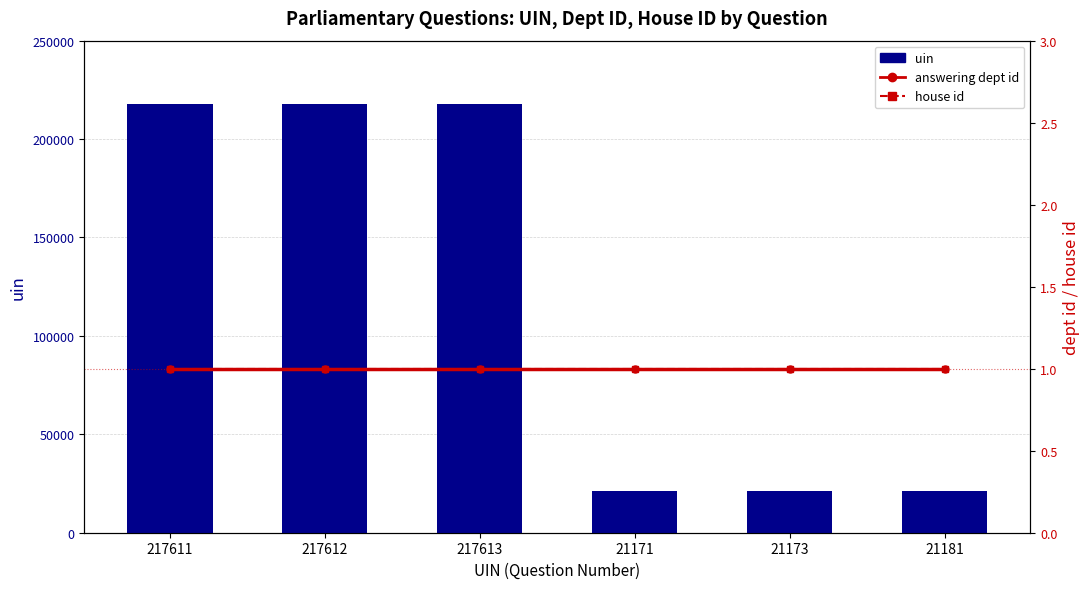

Is the value of answering dept id at 217613 greater than the value of uin at 21173?

No